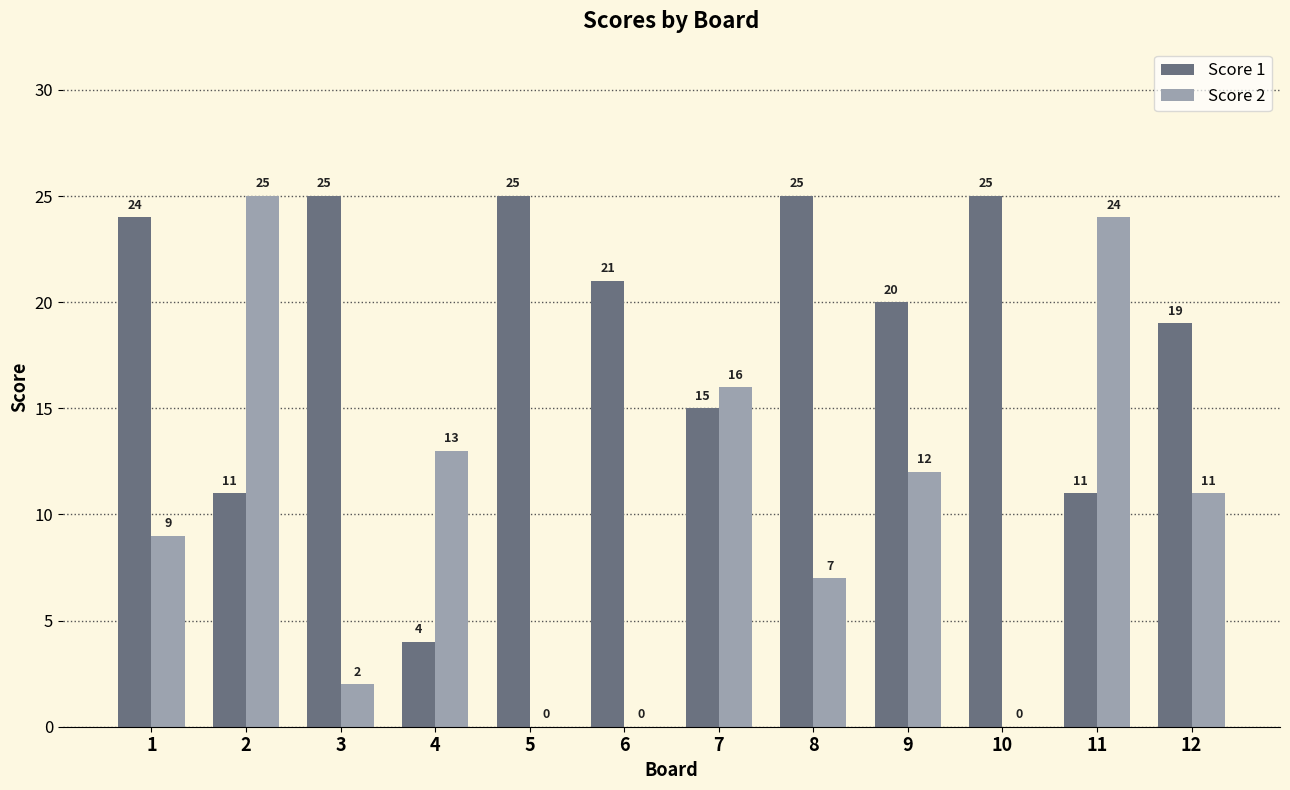

What is the approximate value of Score 1 at 10?

25